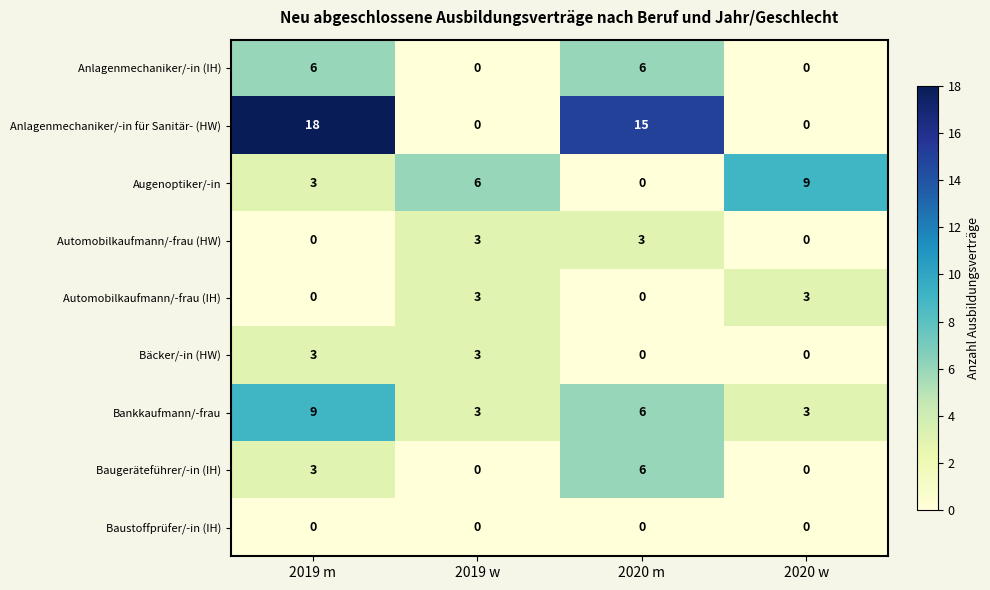

What is the maximum value for Augenoptiker/-in?

9